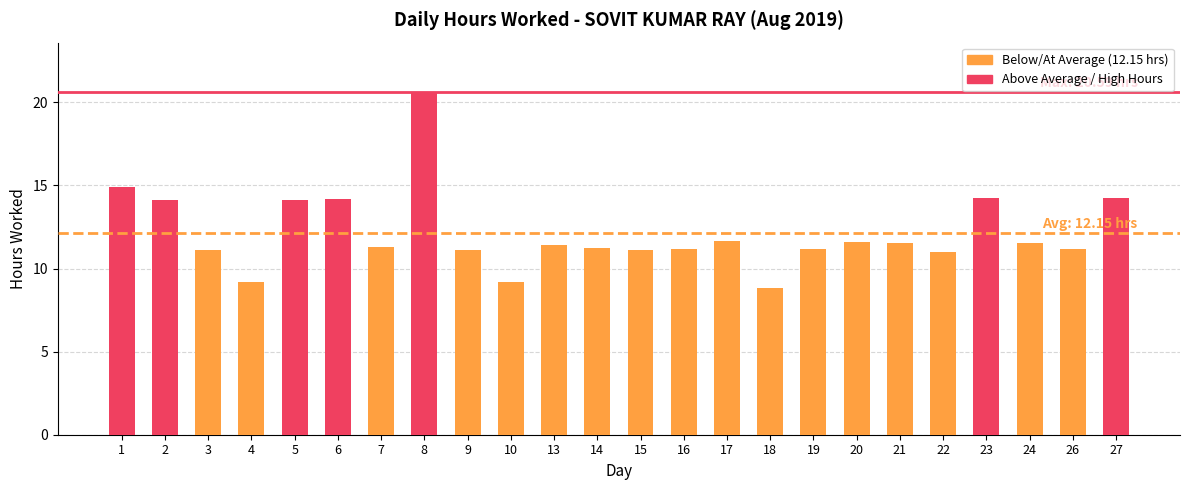

True or false: the data shows 6.5 at 6.

False